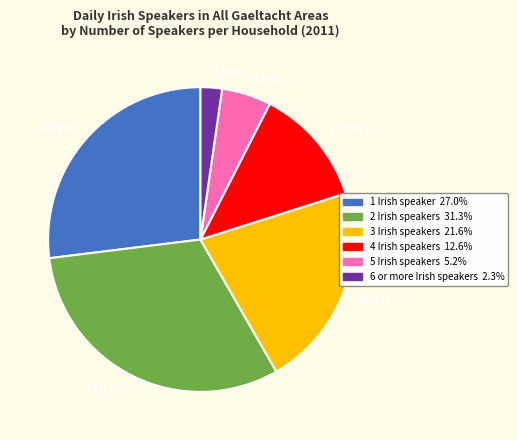

Between 27.0% and 2.3%, which is larger?

27.0%